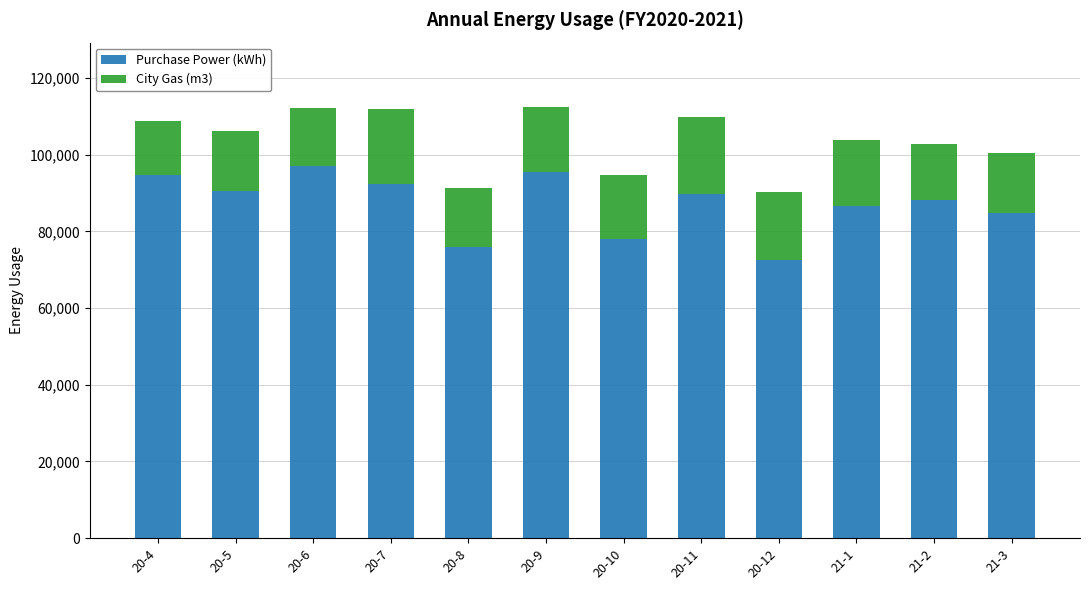

What is the total value across all series at 20-5?

106137